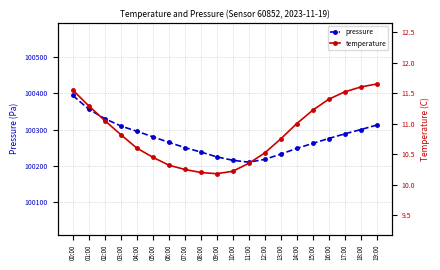

Which series has the largest total across all categories?

pressure